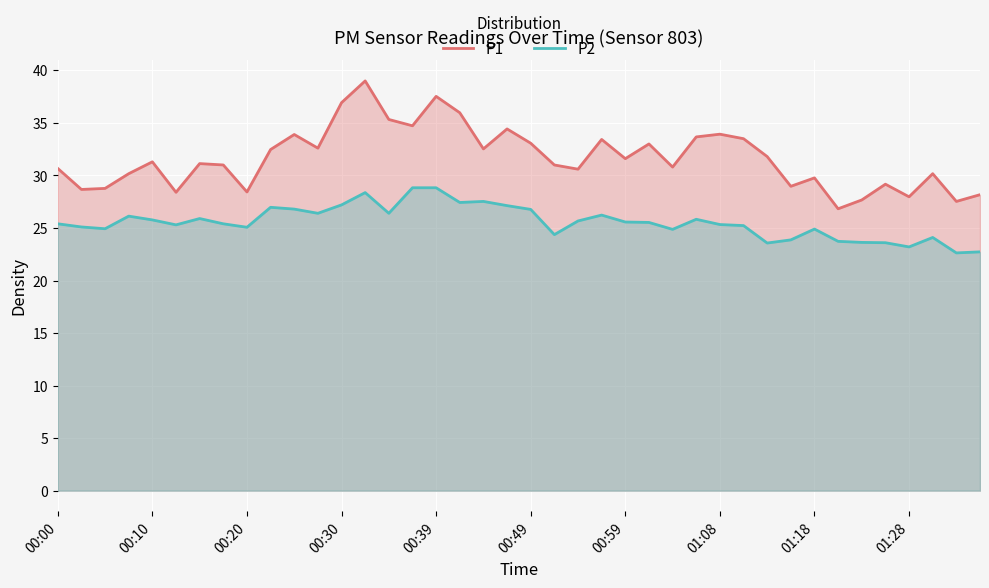

The value of P1 at 01:28 is 5.6. True or false?

False